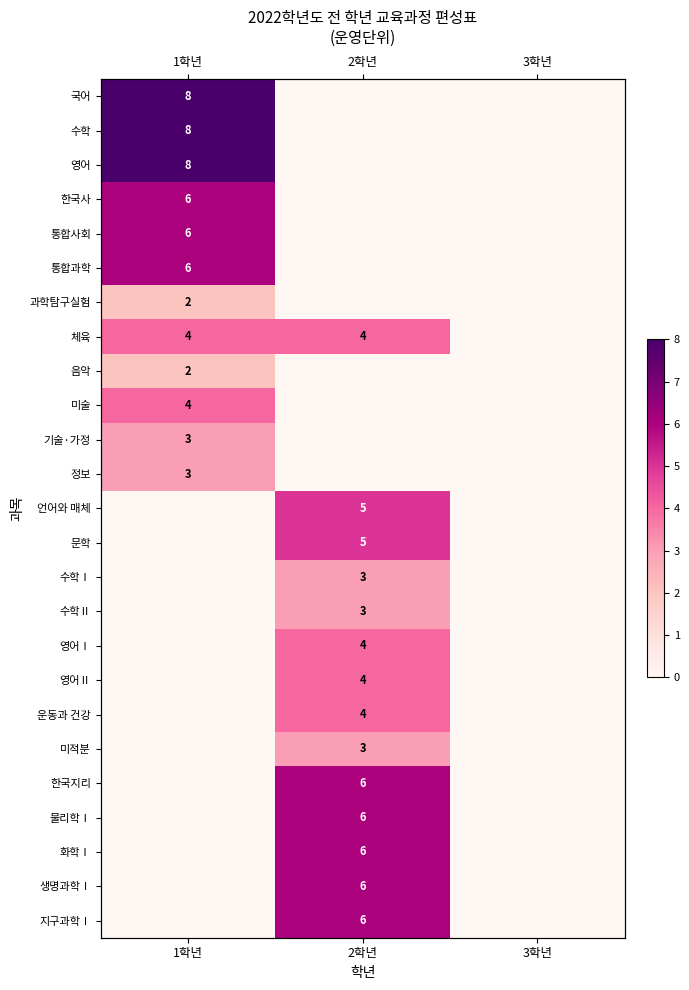

How many values in the 과학탐구실험 series exceed 0?

1